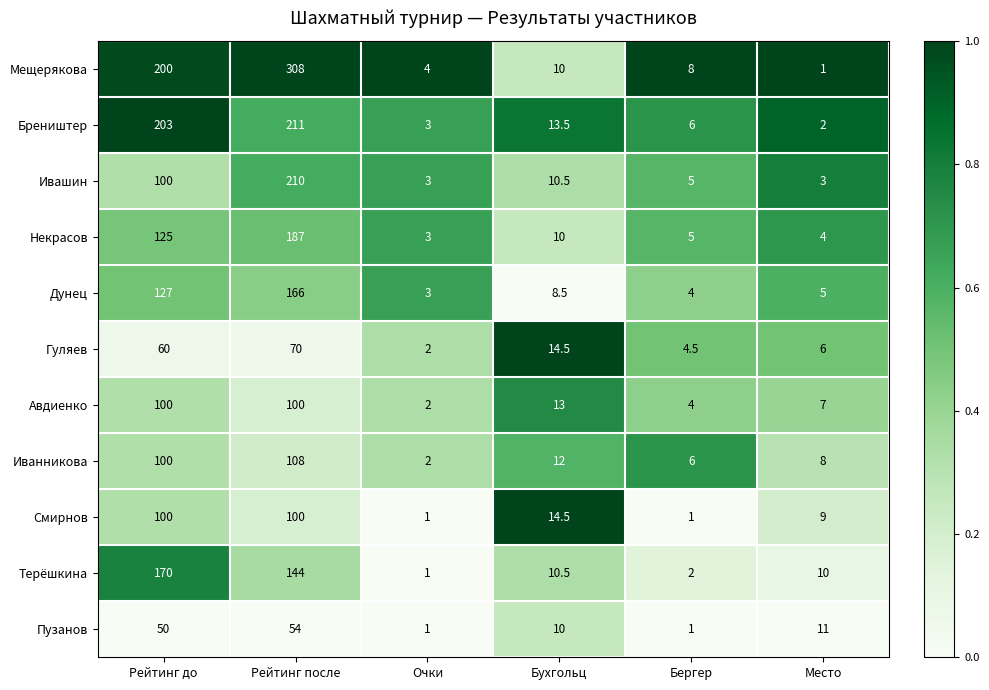

List the labels in order of Бреништер value, smallest first.

Место, Очки, Бергер, Бухгольц, Рейтинг до, Рейтинг после